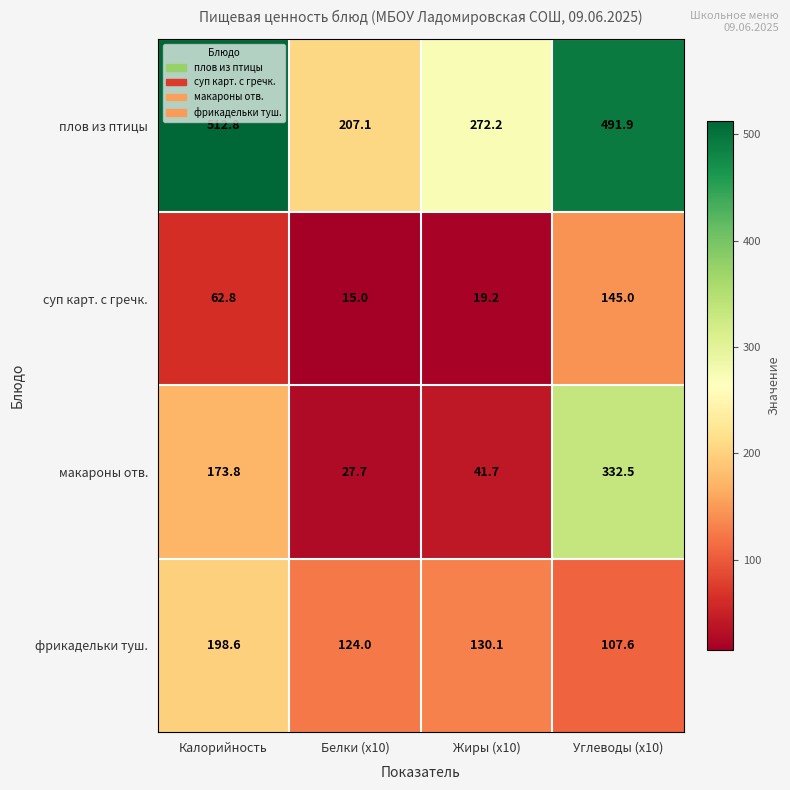

What is the average value of the плов из птицы series?

371.0